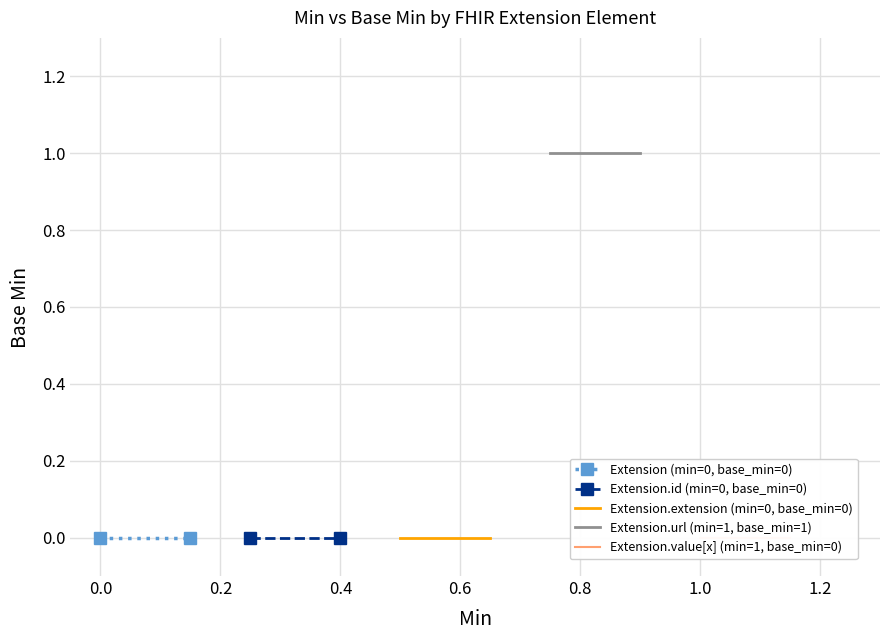

Which series changed the most between -0.2 and 0.0?

Extension (min=0, base_min=0)